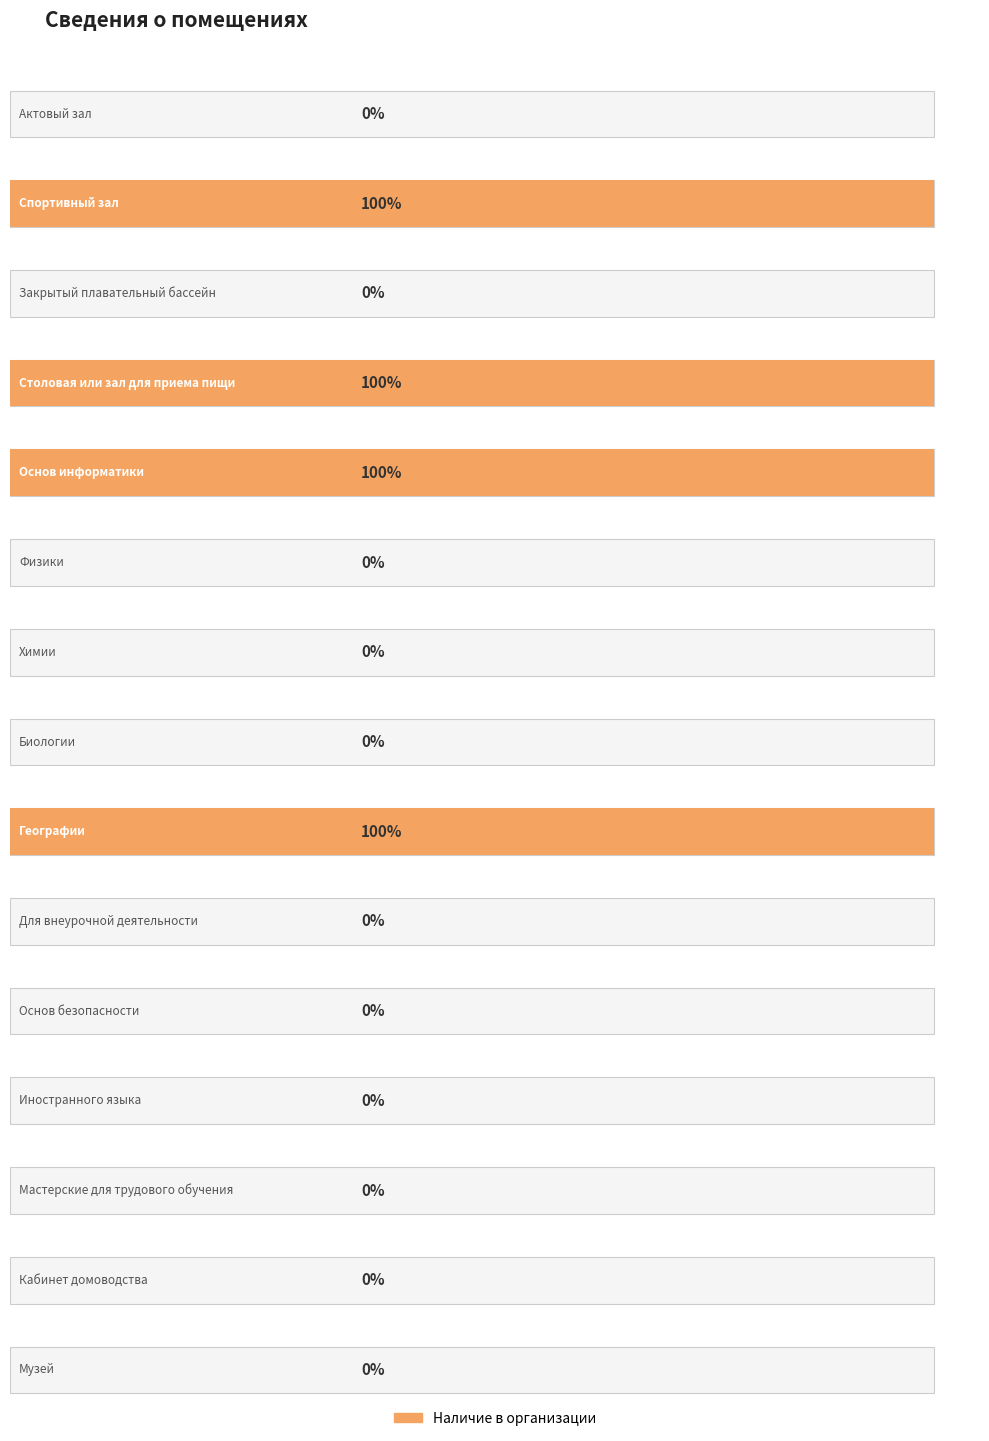

Count the number of categories in the chart.

15